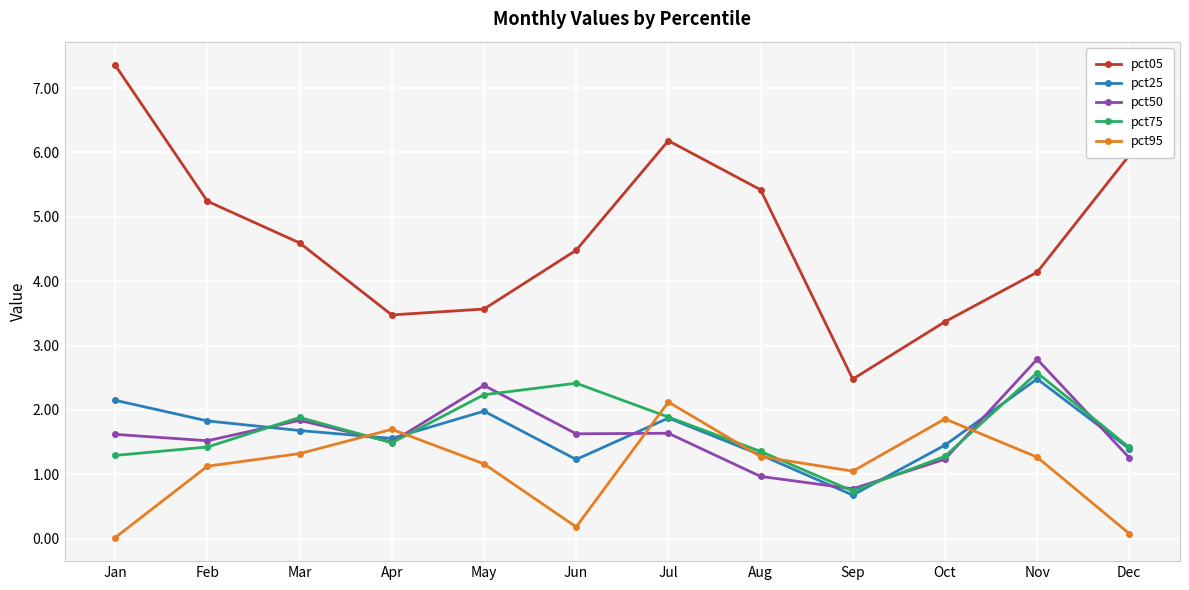

The value of pct25 at Aug is 0.4. True or false?

False